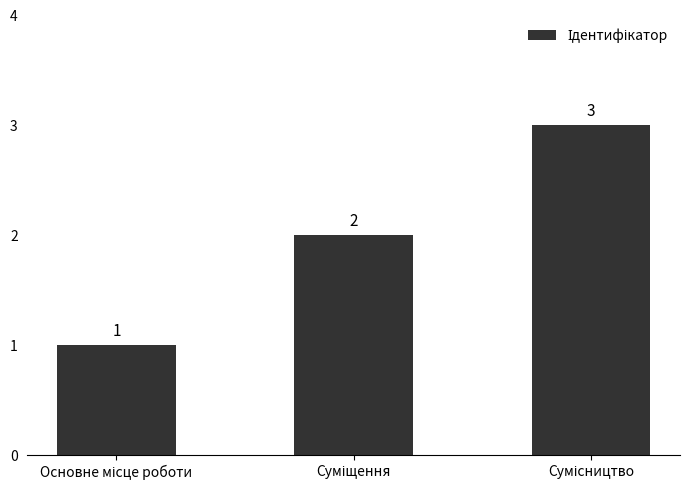

What is the sum of all values?

6